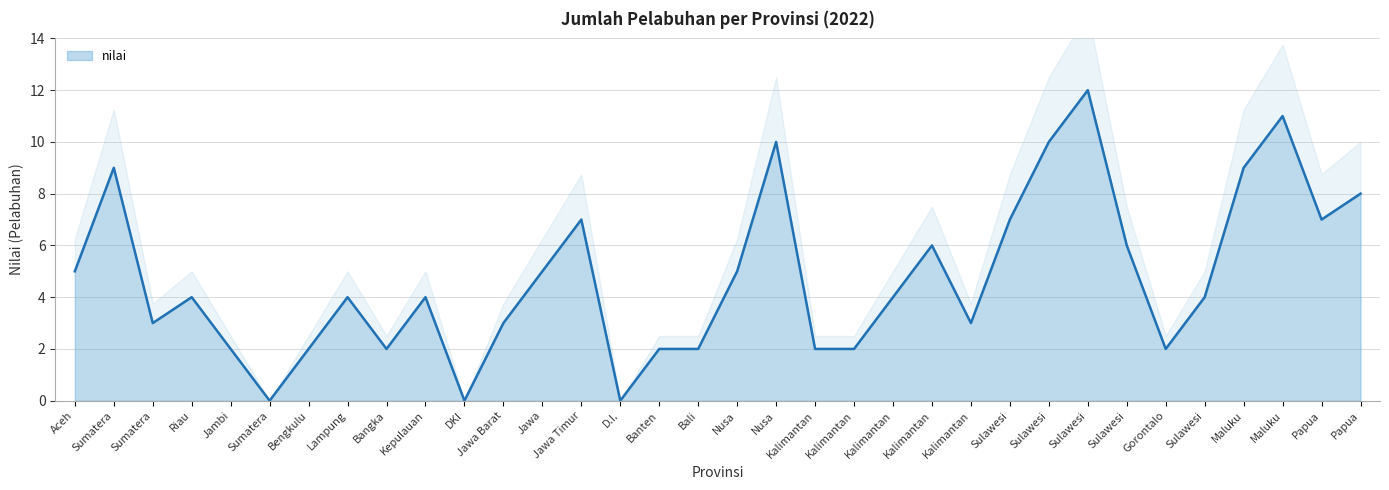

What is the label of the 11th point from the right?

Kalimantan